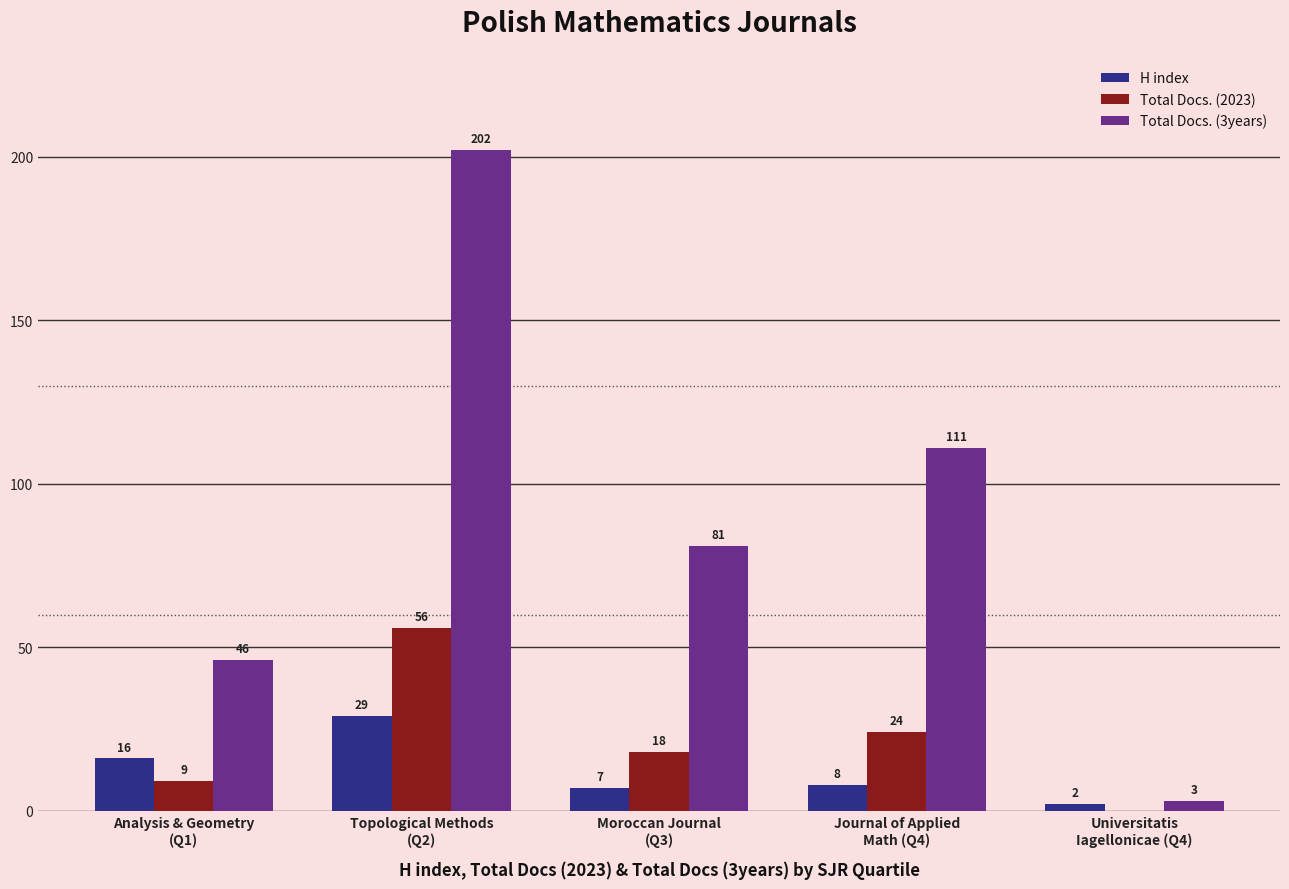

Which series has the largest total across all categories?

Total Docs. (3years)